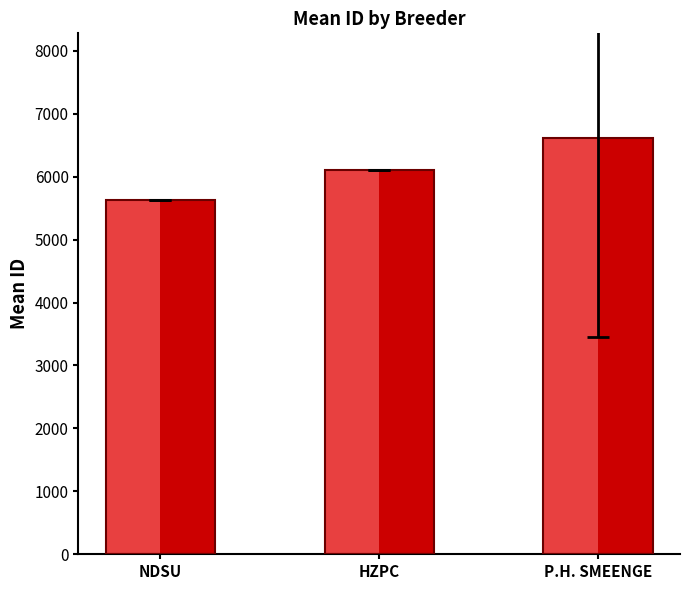

Rank the categories by value from lowest to highest.

NDSU, HZPC, P.H. SMEENGE